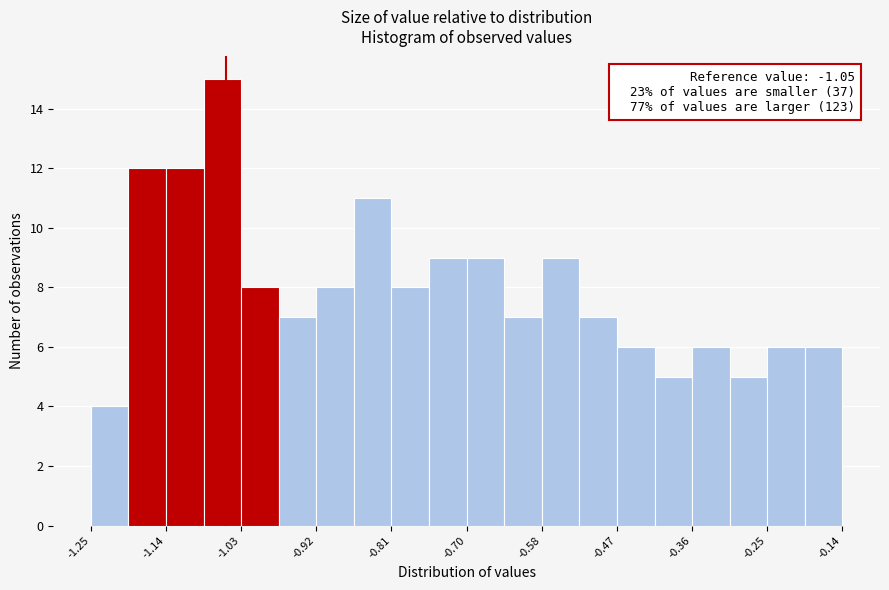

Around what value on the x-axis is the tallest bar? Give the approximate position of its centre, as read against the axis.

-1.06